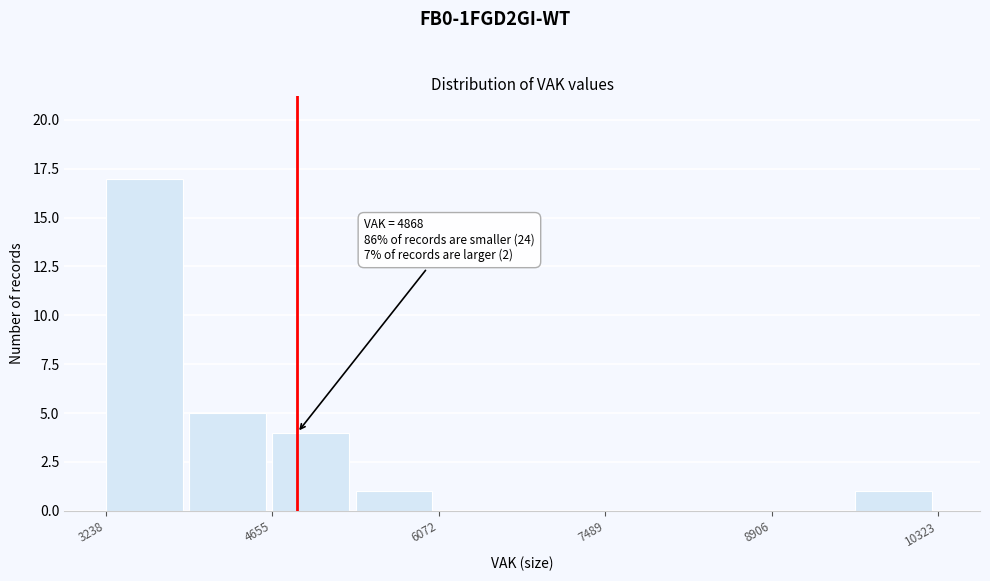

Around what value on the x-axis is the tallest bar? Give the approximate position of its centre, as read against the axis.

3600